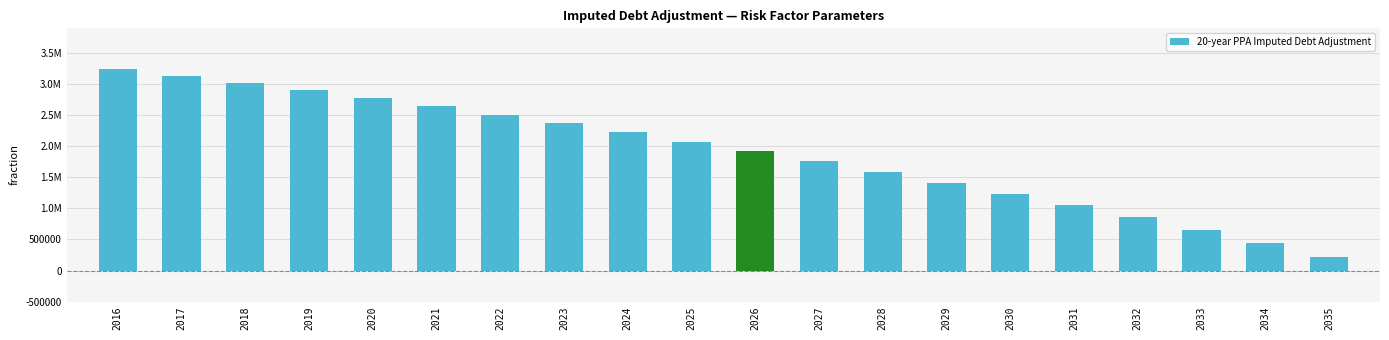

Are the bars horizontal?

No